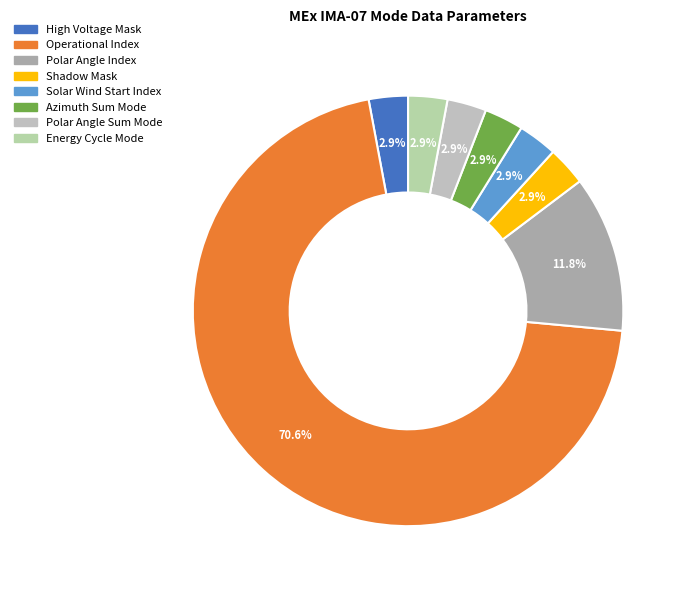

How many slices are in this pie chart?

8